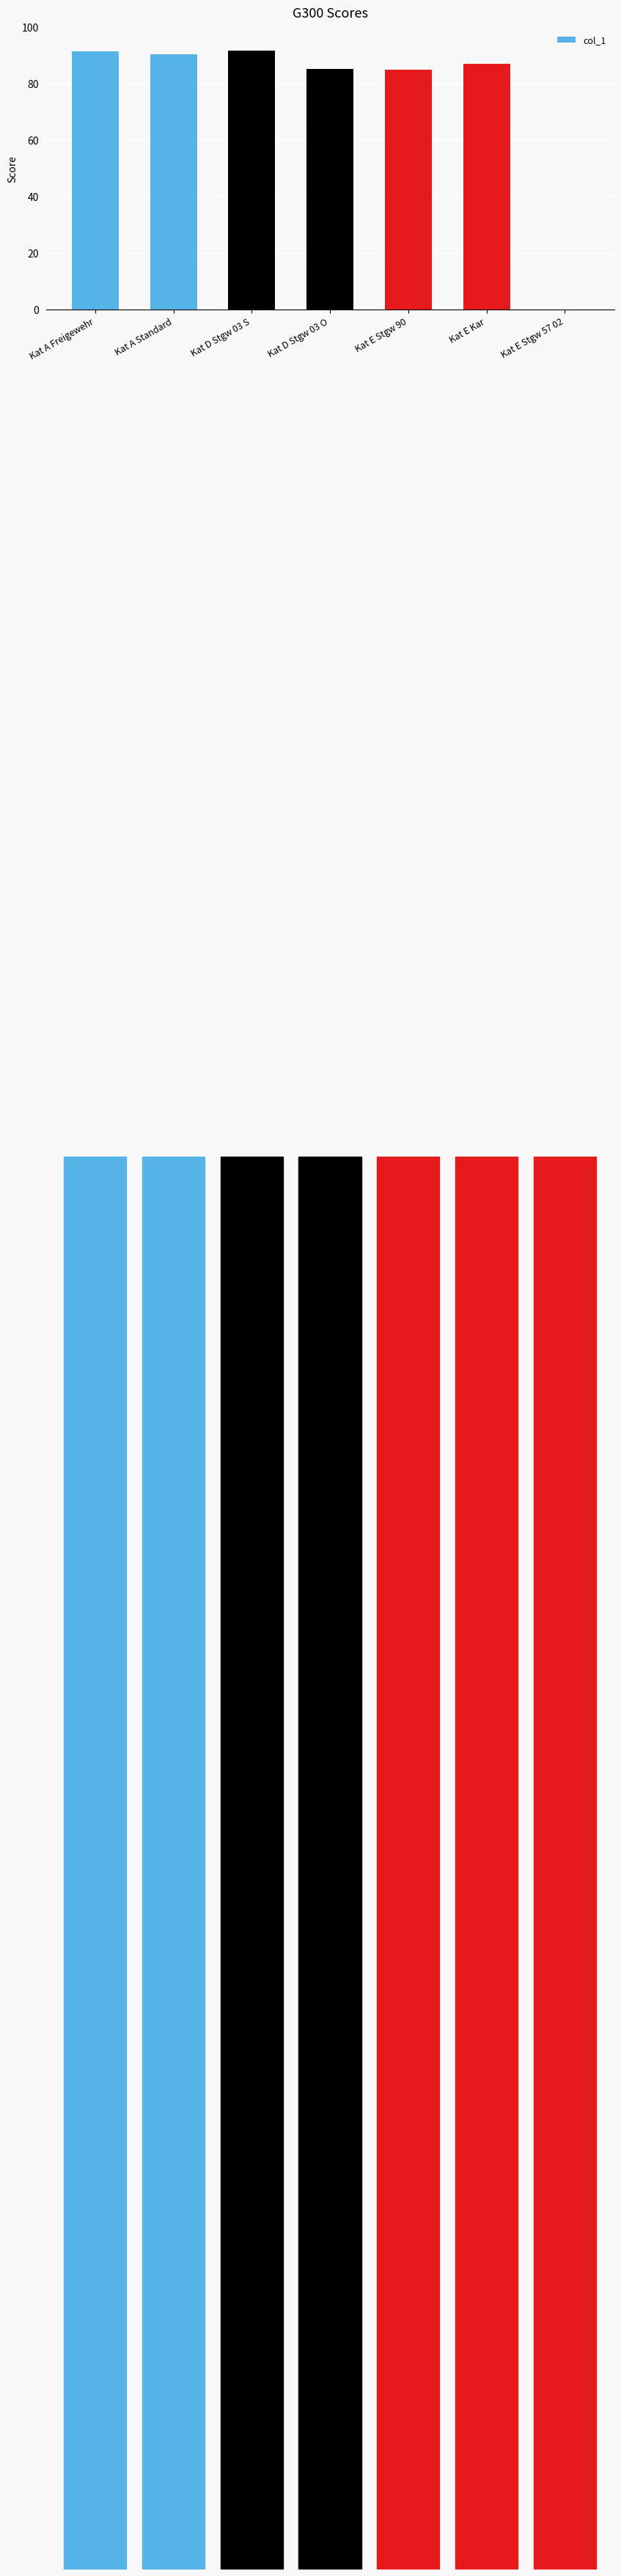

What is the sum of all values?

530.8